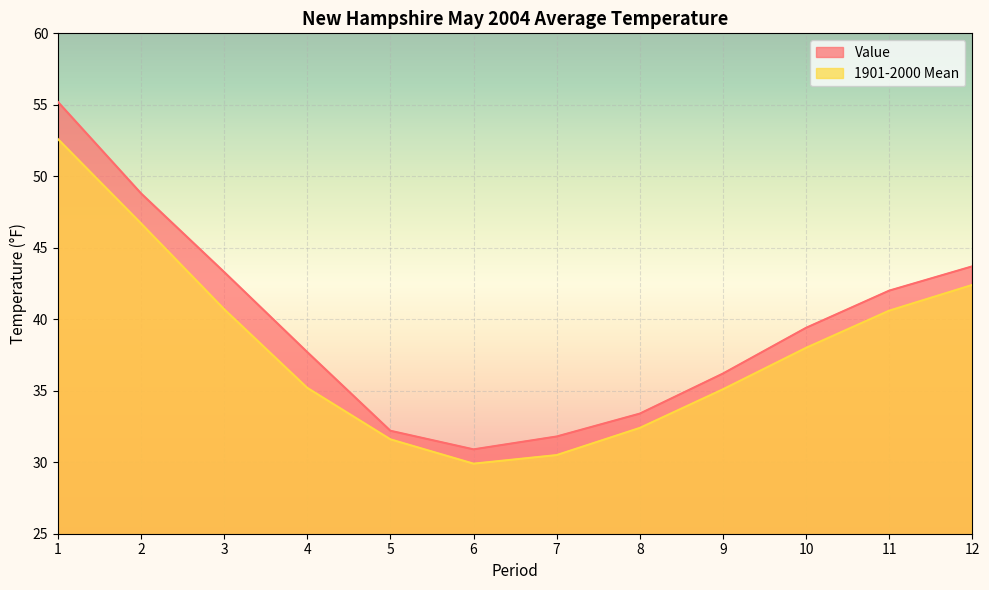

Reading right to left, extract all data points from this chart.

Value: 12=43.7	11=42.0	10=39.4	9=36.2	8=33.4	7=31.8	6=30.9	5=32.2	4=37.7	3=43.3	2=48.8	1=55.2
1901-2000 Mean: 12=42.4	11=40.6	10=38.0	9=35.1	8=32.4	7=30.5	6=29.9	5=31.6	4=35.2	3=40.7	2=46.7	1=52.6